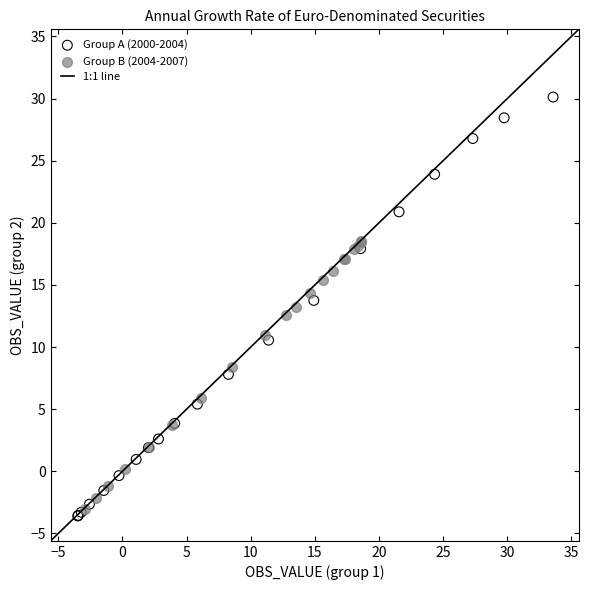

Which series reaches the maximum Y coordinate?

Group A (2000-2004)